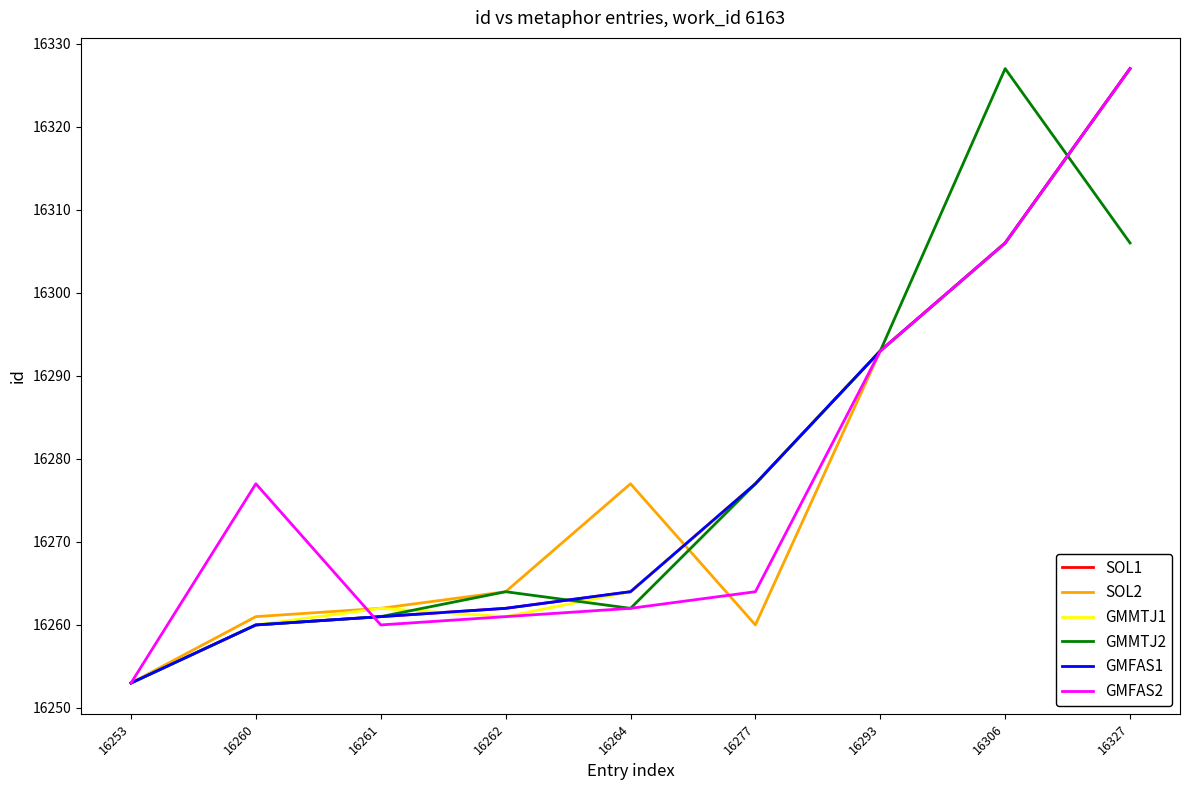

Does the chart have visible grid lines?

No